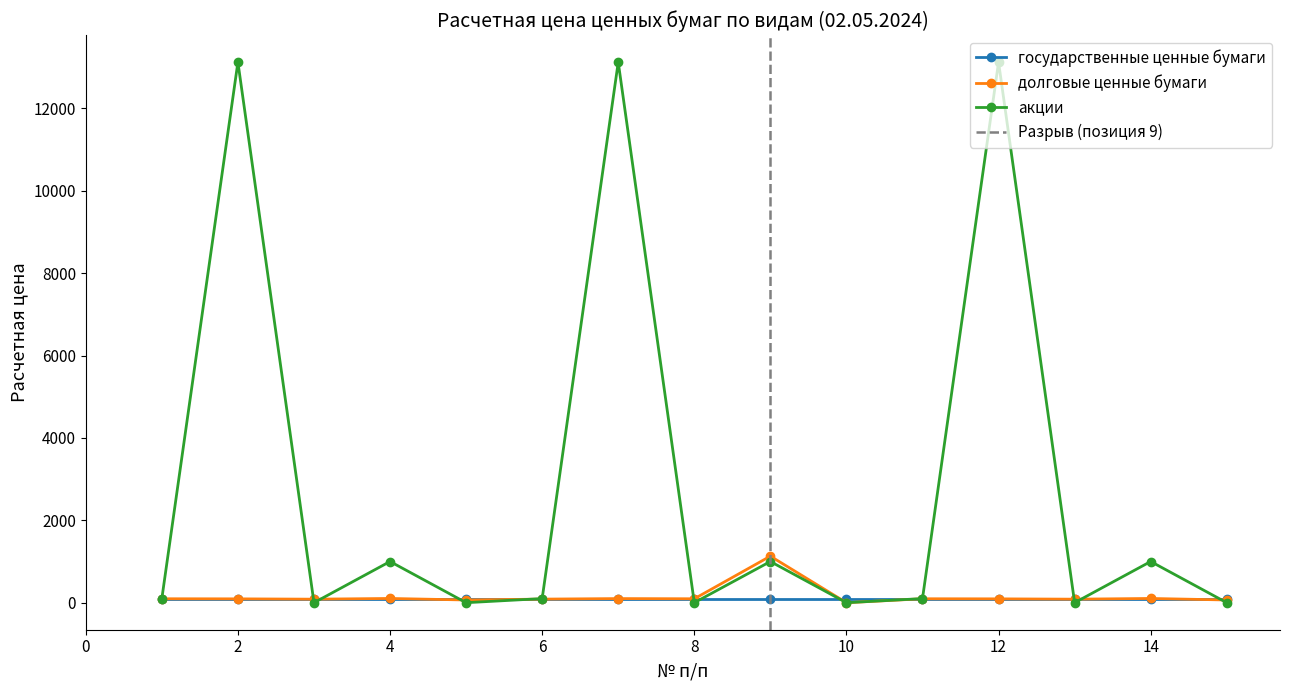

In долговые ценные бумаги, how many points are higher than both neighbors (excluding endpoints)?

5